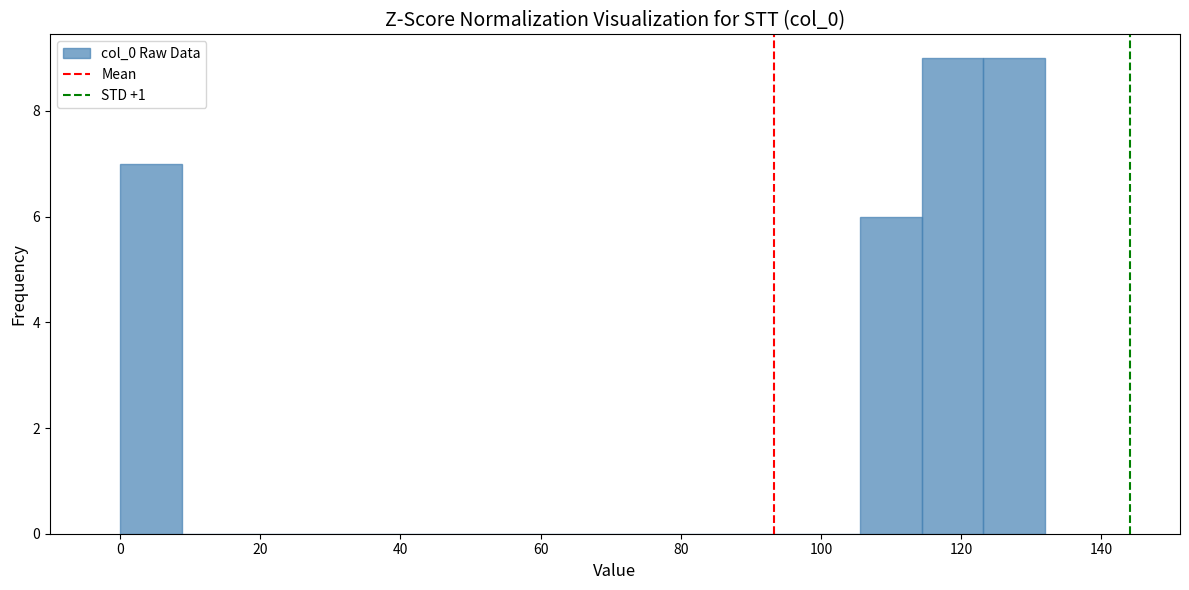

Reading left to right, list every bar in this chart as the range it spans on the x-axis followed by its height. Neither the bar edges nor the heights are printed on the chart, so give them approximately, as read against the axes.

0.0 to 8.8: 7
8.8 to 17.6: 0
17.6 to 26.4: 0
26.4 to 35.2: 0
35.2 to 44.0: 0
44.0 to 52.8: 0
52.8 to 61.6: 0
61.6 to 70.4: 0
70.4 to 79.2: 0
79.2 to 88.0: 0
88.0 to 96.8: 0
96.8 to 105.6: 0
105.6 to 114.4: 6
114.4 to 123.2: 9
123.2 to 132.0: 9